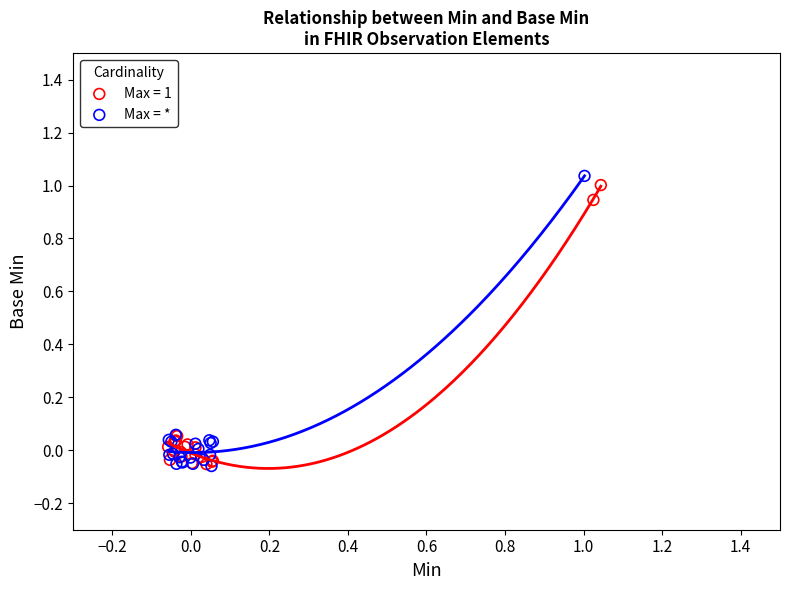

Which series has the widest spread of Y values?

Max = *